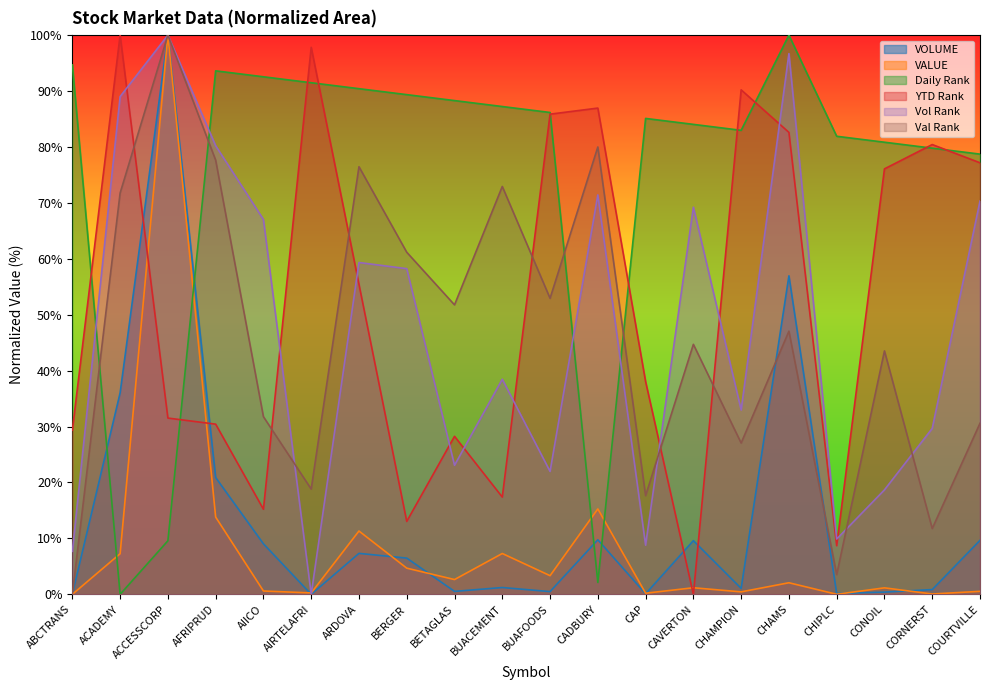

What is the difference between the highest and lowest values at ABCTRANS?

94.7